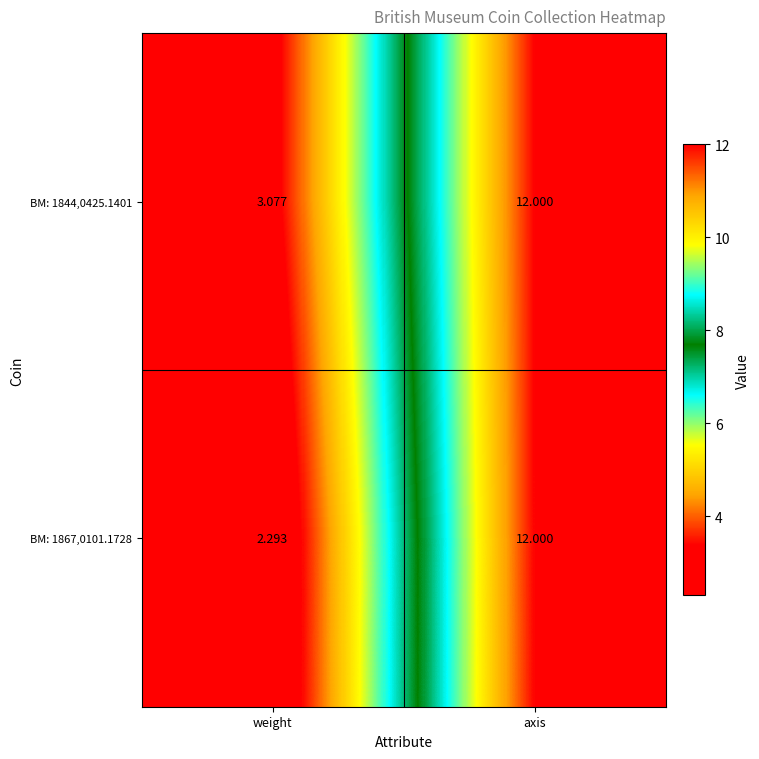

Which series changed the most between weight and axis?

BM: 1867,0101.1728